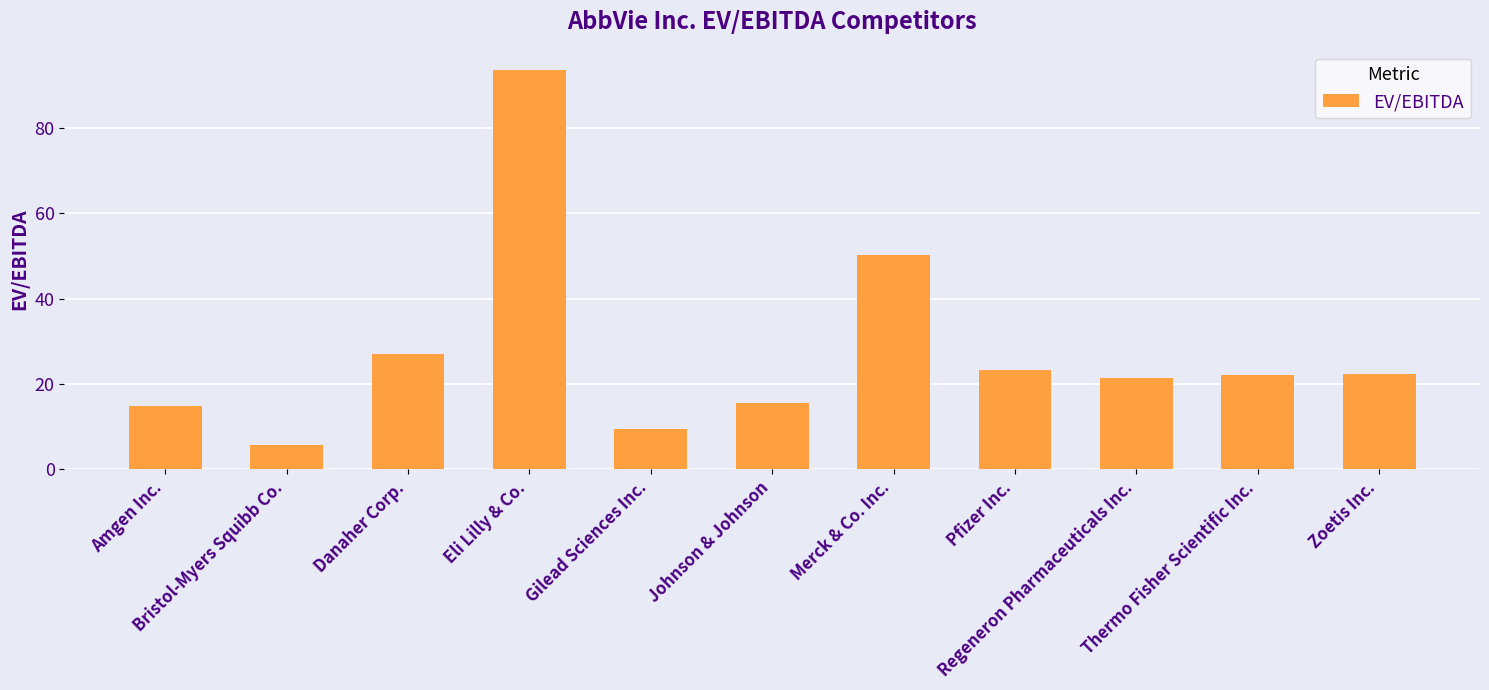

What is the smallest value displayed?

5.7